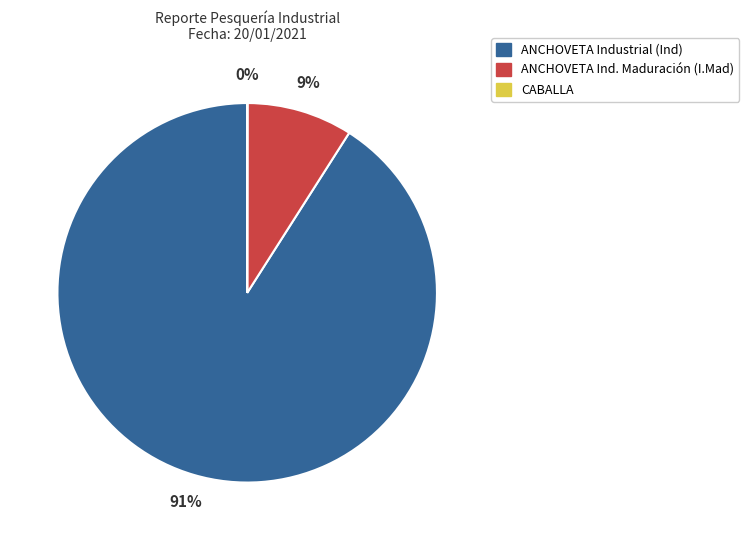

To the nearest percent, what is the difference between the largest and smallest slice percentages?

91%